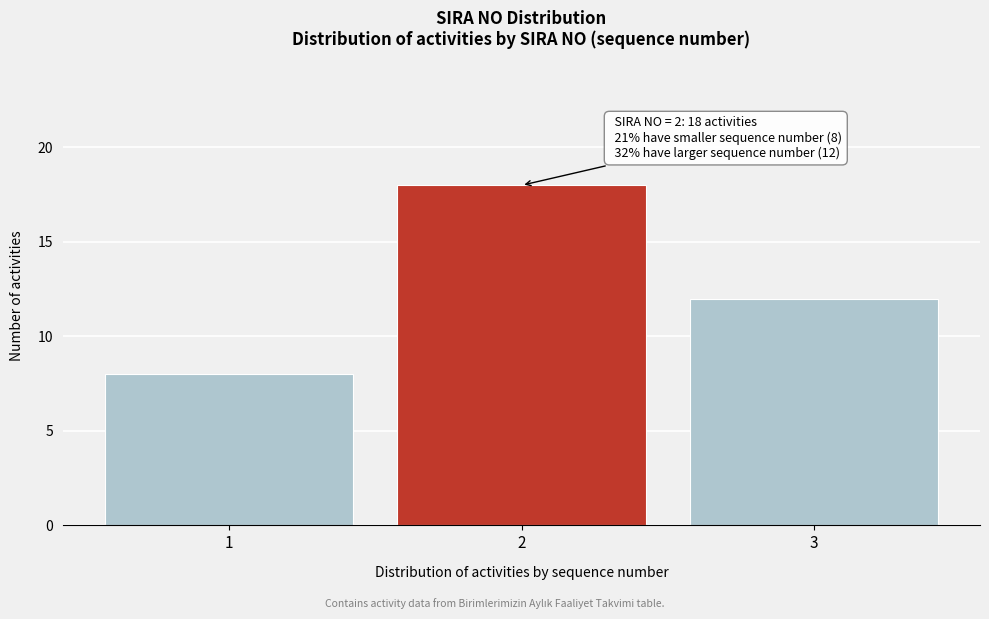

Reading right to left, transcribe all the data shown in this chart.

12	18	8